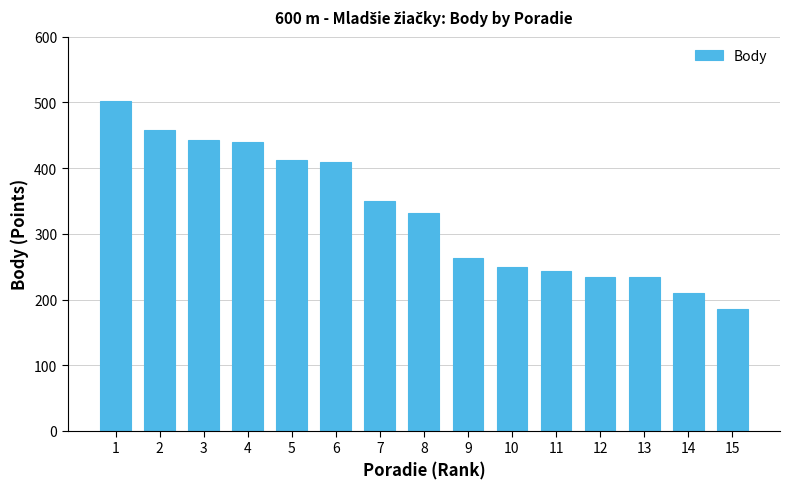

Where does the data first go above 332?

1